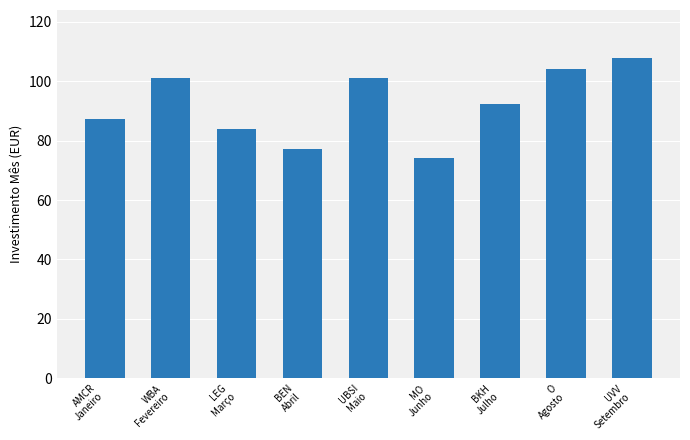

What is the difference between the maximum and minimum values?

33.6